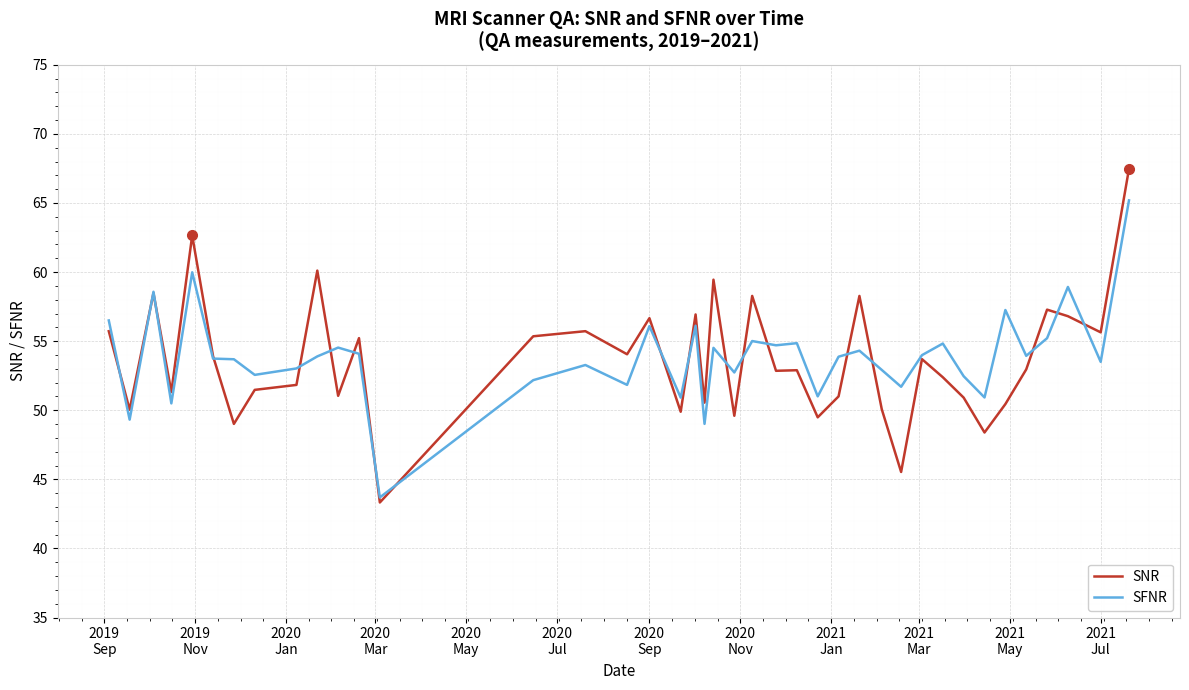

What is the difference between the maximum and minimum values in the SFNR series?

21.5